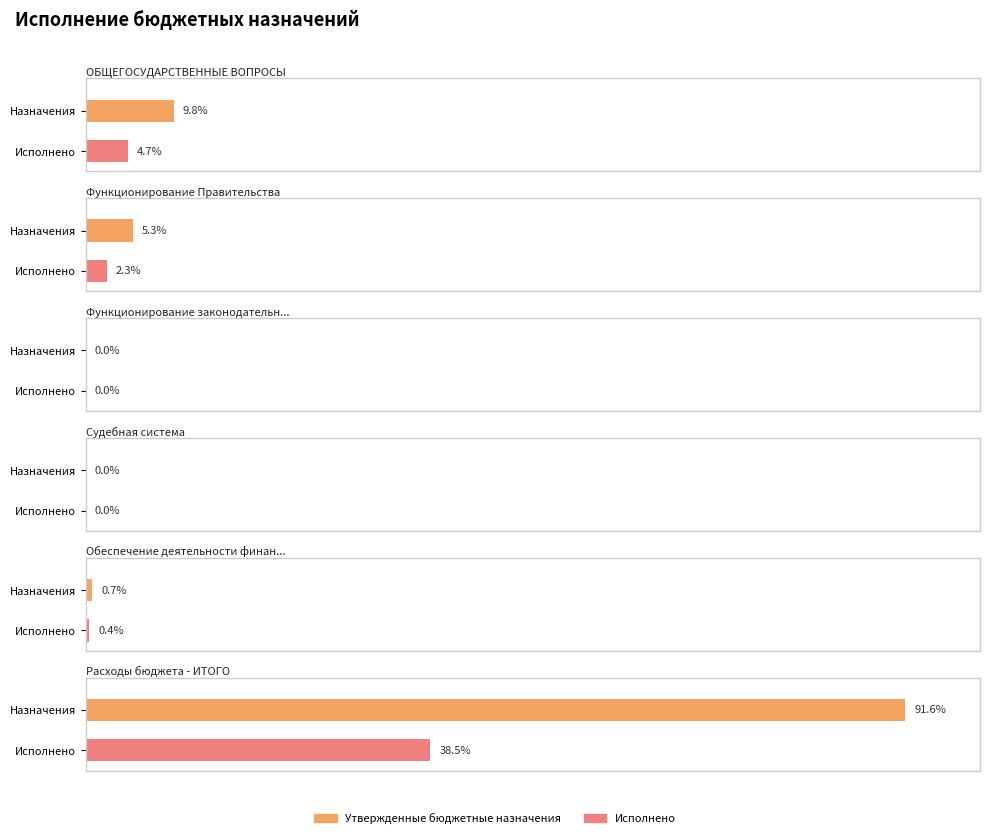

Which series has the largest total across all categories?

Утвержденные бюджетные назначения